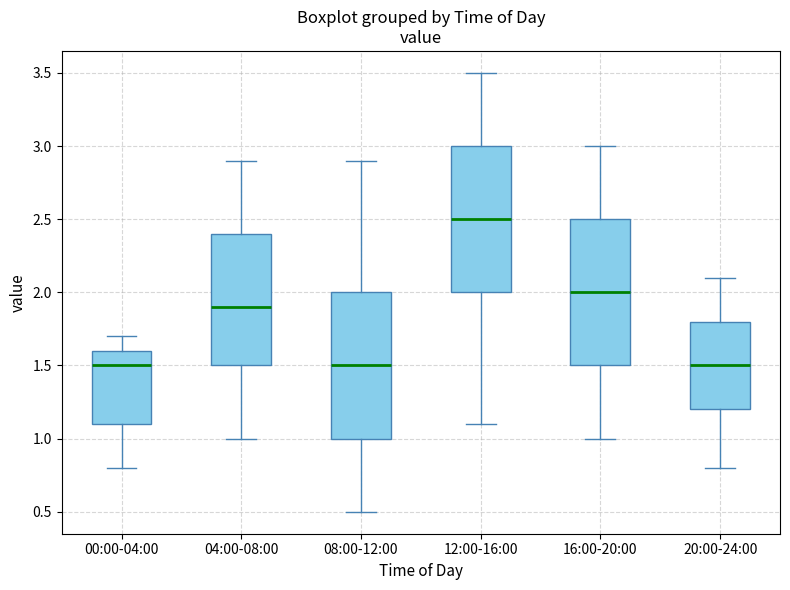

Reading left to right, transcribe this box plot: for each box, give where its median line is, the range the box spans, and where its two whiskers end, as read against the y-axis. The values are not printed on the chart, so give them approximately, as read against the axis.

00:00-04:00: median 1.5, box 1.1 to 1.6, whiskers 0.8 to 1.7
04:00-08:00: median 1.9, box 1.5 to 2.4, whiskers 1.0 to 2.9
08:00-12:00: median 1.5, box 1.0 to 2.0, whiskers 0.5 to 2.9
12:00-16:00: median 2.5, box 2.0 to 3.0, whiskers 1.1 to 3.5
16:00-20:00: median 2.0, box 1.5 to 2.5, whiskers 1.0 to 3.0
20:00-24:00: median 1.5, box 1.2 to 1.8, whiskers 0.8 to 2.1